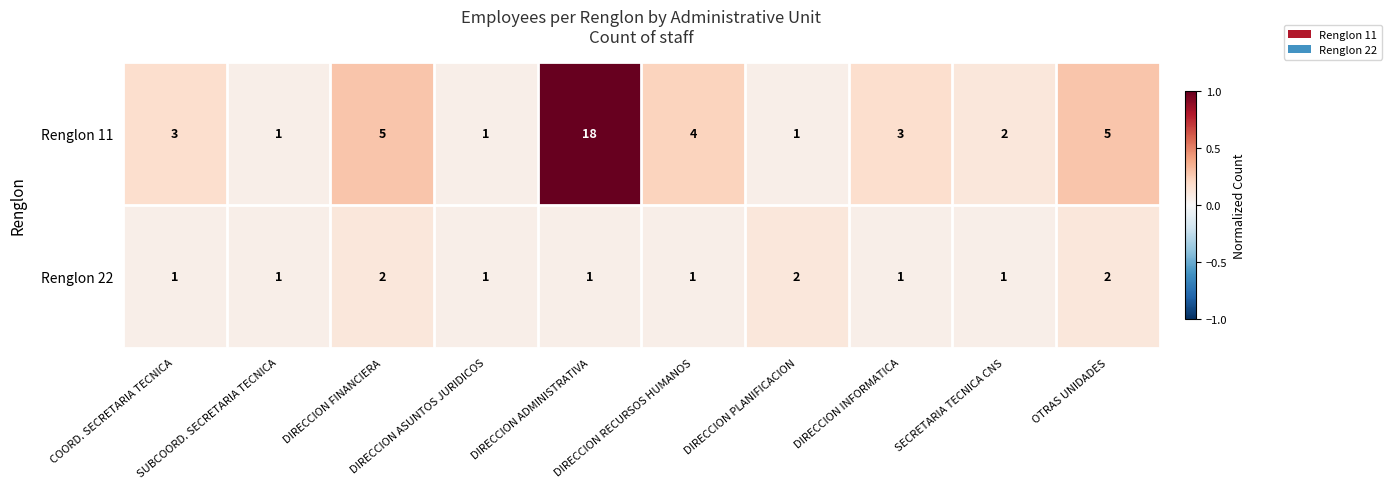

Rank the series by their average value, from lowest to highest.

Renglon 22, Renglon 11